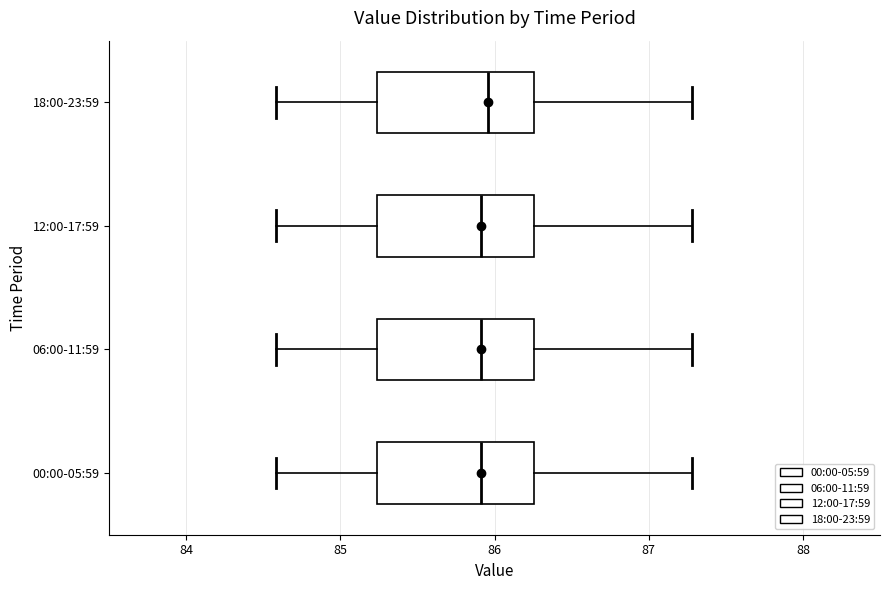

Reading bottom to top, transcribe this box plot: for each box, give where its median line is, the range the box spans, and where its two whiskers end, as read against the x-axis. The values are not printed on the chart, so give them approximately, as read against the axis.

00:00-05:59: median 85.9, box 85.2 to 86.3, whiskers 84.6 to 87.3
06:00-11:59: median 85.9, box 85.2 to 86.3, whiskers 84.6 to 87.3
12:00-17:59: median 85.9, box 85.2 to 86.3, whiskers 84.6 to 87.3
18:00-23:59: median 86.0, box 85.2 to 86.3, whiskers 84.6 to 87.3